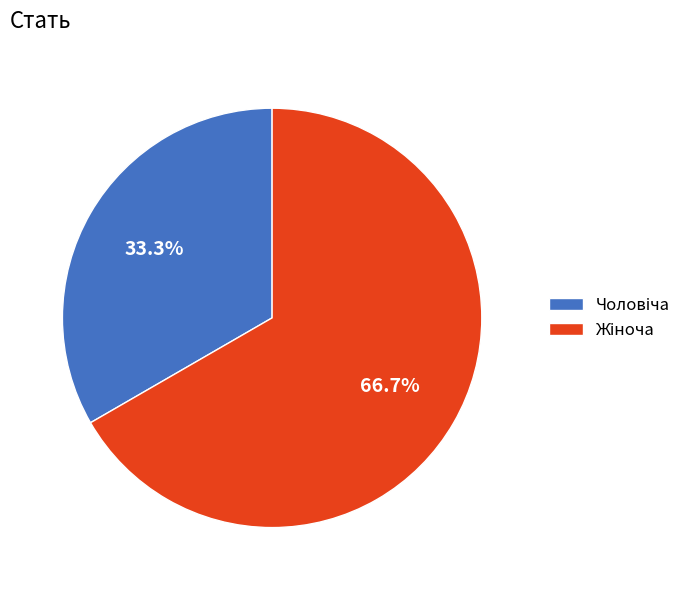

Does any single category account for the majority?

Yes